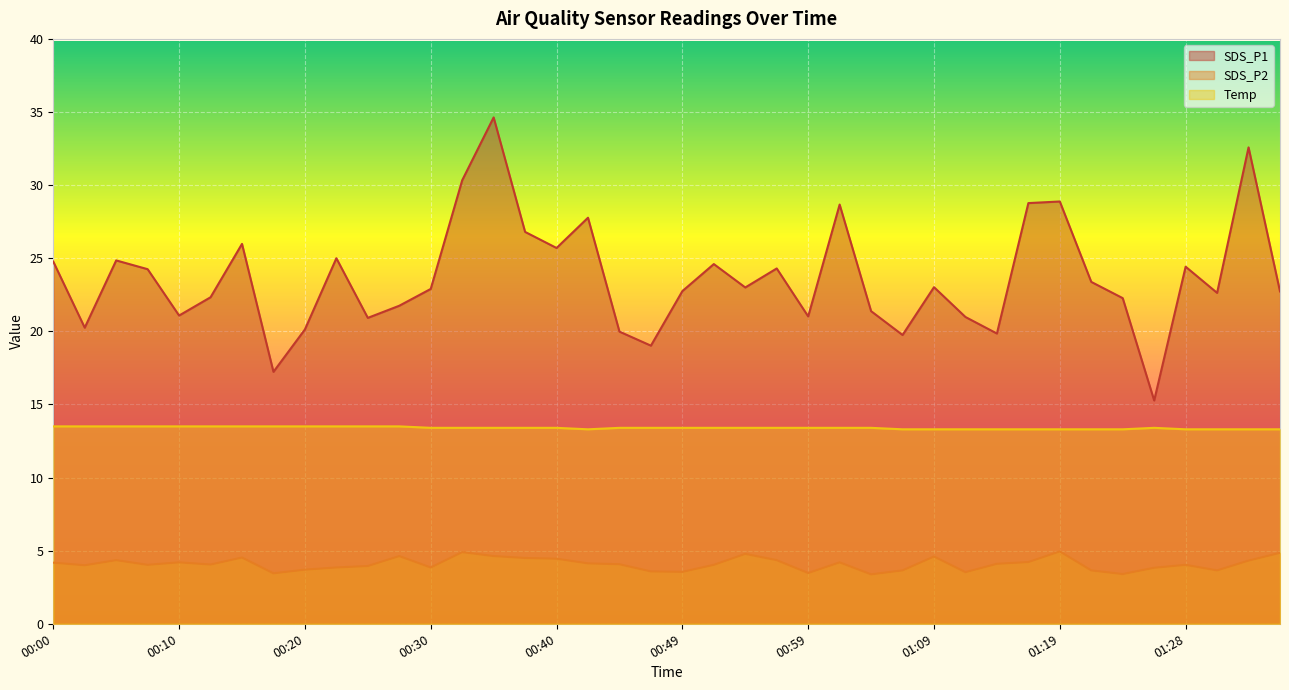

Reading left to right, list all the values displayed in this chart.

SDS_P1: 00:00=24.8	00:03=20.2	00:05=24.9	00:08=24.2	00:10=21.1	00:13=22.3	00:15=26.0	00:18=17.2	00:20=20.1	00:22=25.0	00:25=20.9	00:27=21.8	00:30=22.9	00:32=30.3	00:35=34.6	00:37=26.8	00:40=25.7	00:42=27.8	00:44=20.0	00:47=19.0	00:49=22.8	00:52=24.6	00:54=23.0	00:57=24.3	00:59=21.0	01:02=28.7	01:04=21.4	01:06=19.8	01:09=23.0	01:11=21.0	01:14=19.9	01:16=28.8	01:19=28.9	01:21=23.4	01:23=22.3	01:26=15.3	01:28=24.4	01:31=22.6	01:33=32.6	01:36=22.7
SDS_P2: 00:00=4.2	00:03=4.0	00:05=4.3	00:08=4.0	00:10=4.2	00:13=4.0	00:15=4.5	00:18=3.5	00:20=3.7	00:22=3.9	00:25=4.0	00:27=4.6	00:30=3.9	00:32=4.9	00:35=4.6	00:37=4.5	00:40=4.5	00:42=4.1	00:44=4.1	00:47=3.6	00:49=3.5	00:52=4.0	00:54=4.8	00:57=4.3	00:59=3.5	01:02=4.2	01:04=3.4	01:06=3.6	01:09=4.6	01:11=3.5	01:14=4.1	01:16=4.2	01:19=5.0	01:21=3.6	01:23=3.4	01:26=3.8	01:28=4.0	01:31=3.6	01:33=4.3	01:36=4.8
Temp: 00:00=13.5	00:03=13.5	00:05=13.5	00:08=13.5	00:10=13.5	00:13=13.5	00:15=13.5	00:18=13.5	00:20=13.5	00:22=13.5	00:25=13.5	00:27=13.5	00:30=13.4	00:32=13.4	00:35=13.4	00:37=13.4	00:40=13.4	00:42=13.3	00:44=13.4	00:47=13.4	00:49=13.4	00:52=13.4	00:54=13.4	00:57=13.4	00:59=13.4	01:02=13.4	01:04=13.4	01:06=13.3	01:09=13.3	01:11=13.3	01:14=13.3	01:16=13.3	01:19=13.3	01:21=13.3	01:23=13.3	01:26=13.4	01:28=13.3	01:31=13.3	01:33=13.3	01:36=13.3